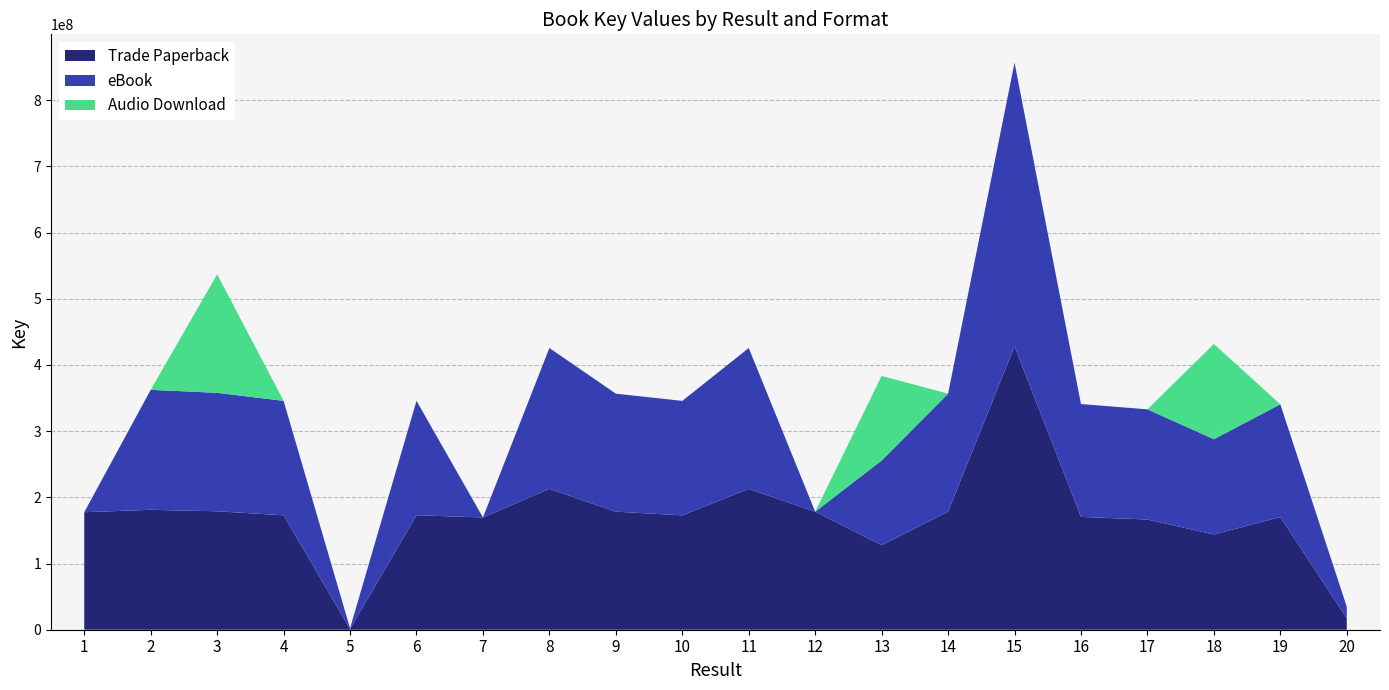

Reading left to right, extract all data points from this chart.

Trade Paperback: 1=177491208	2=181206791	3=178934935	4=172881982	5=1103409	6=172895524	7=169605138	8=212793505	9=178320704	10=172844533	11=212793605	12=178319487	13=127800078	14=178320028	15=428326110	16=170475741	17=166474226	18=143901324	19=170275842	20=17371494
eBook: 1=0	2=181206791	3=178934935	4=172881982	5=1103409	6=172895524	7=0	8=212793505	9=178320704	10=172844533	11=212793605	12=0	13=127800078	14=178320028	15=428326110	16=170475741	17=166474226	18=143901324	19=170275842	20=17371494
Audio Download: 1=0	2=0	3=178934935	4=0	5=0	6=0	7=0	8=0	9=0	10=0	11=0	12=0	13=127800078	14=0	15=0	16=0	17=0	18=143901324	19=0	20=0